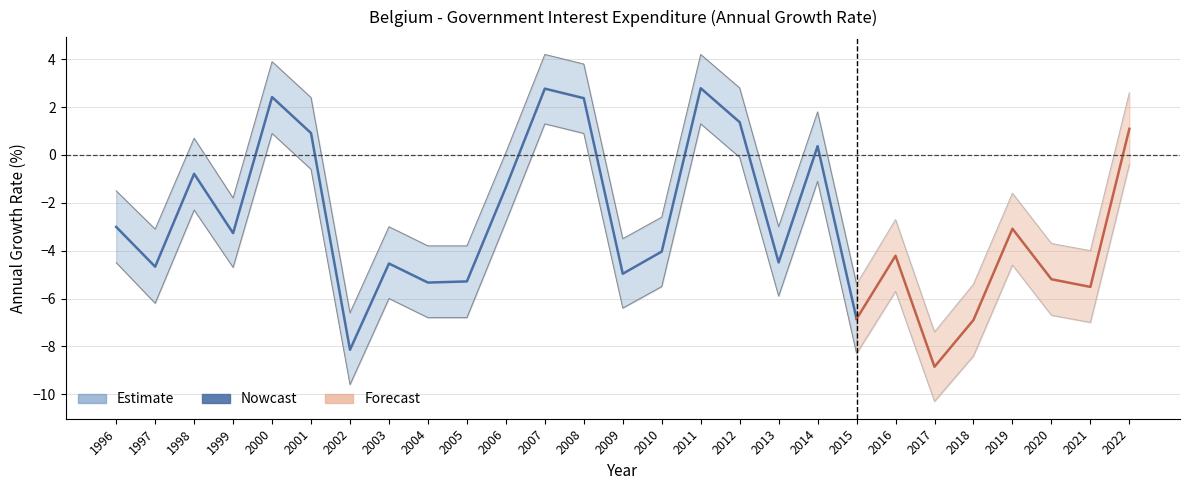

At which category does the chart reach its minimum across all series?

2002